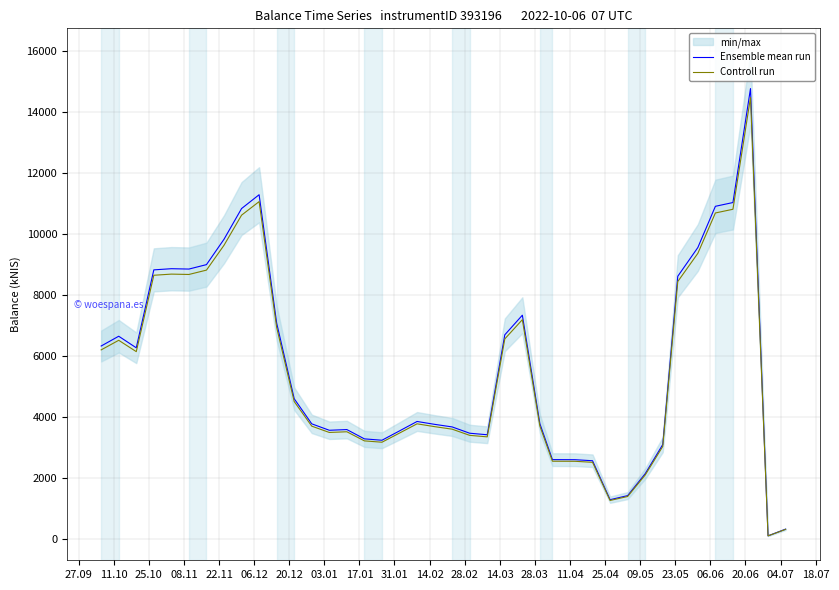

True or false: Controll run and Ensemble mean run cross at least once.

False